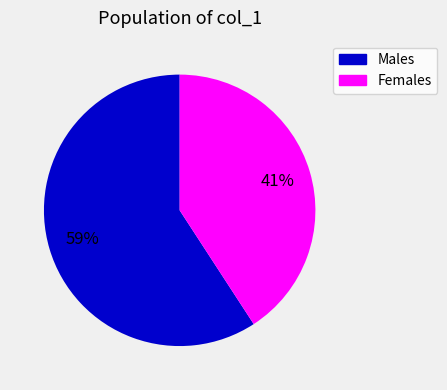

To the nearest percent, what is the difference between the Males and Females slice percentages?

18%